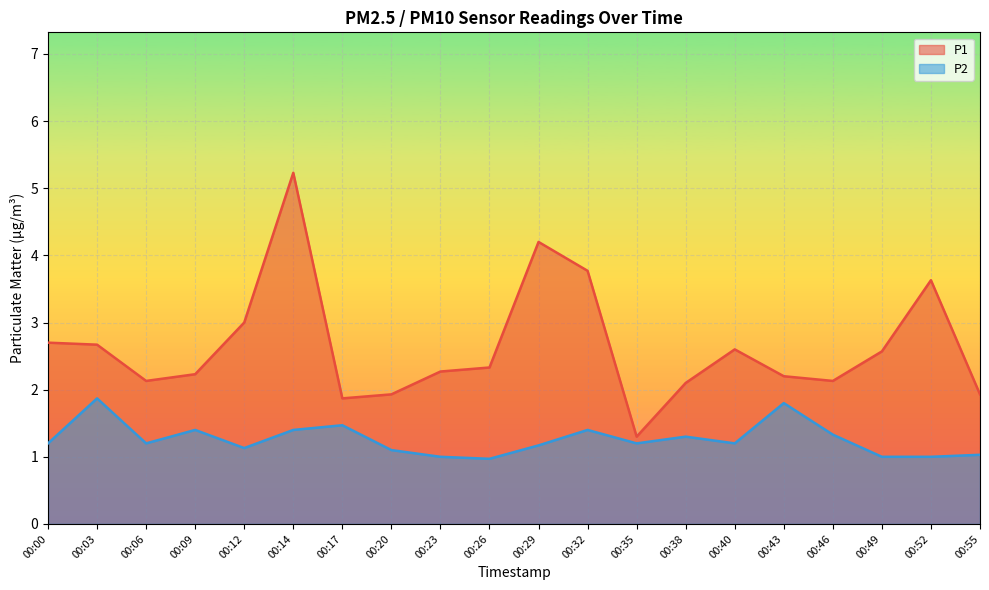

Rank the series by their average value, from lowest to highest.

P2, P1